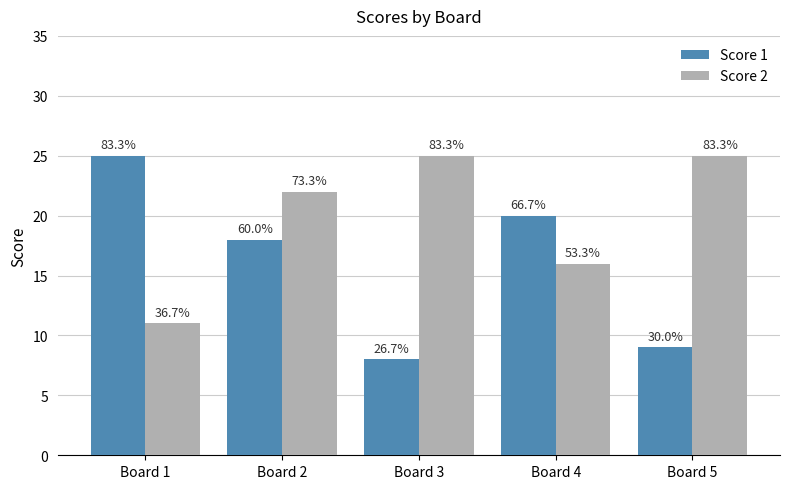

Which category has the highest value in the Score 2 series?

Board 3